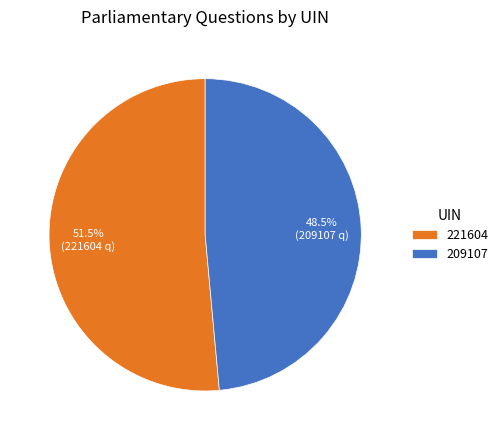

How many segments does this pie chart have?

2